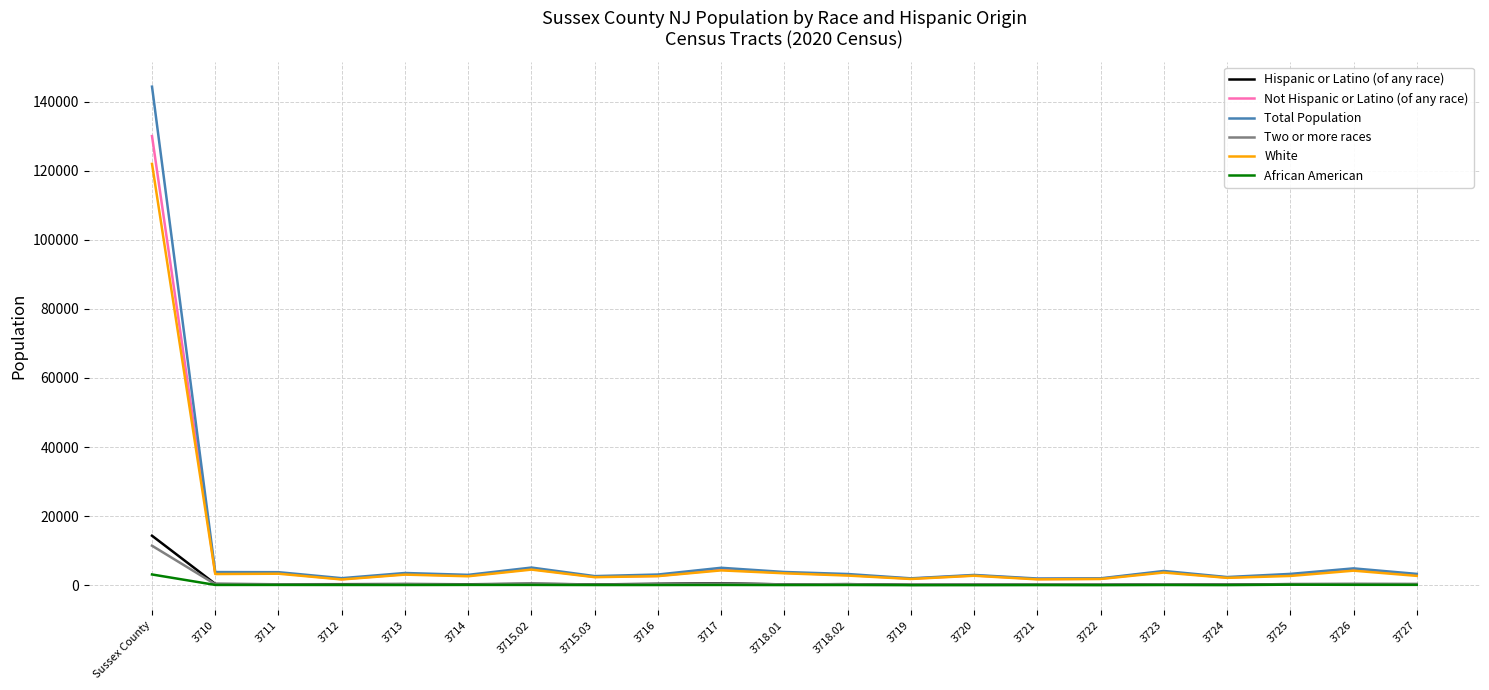

How many lines are shown in the chart?

6